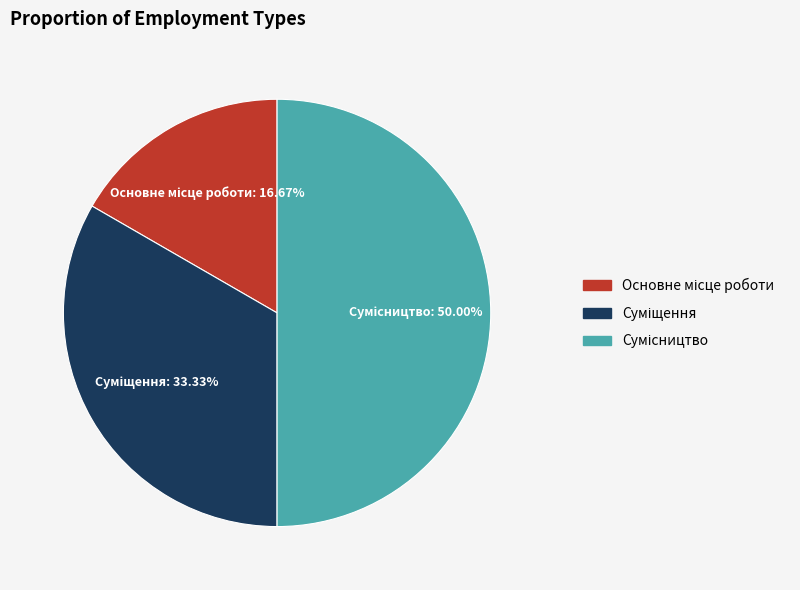

How many segments does this pie chart have?

3